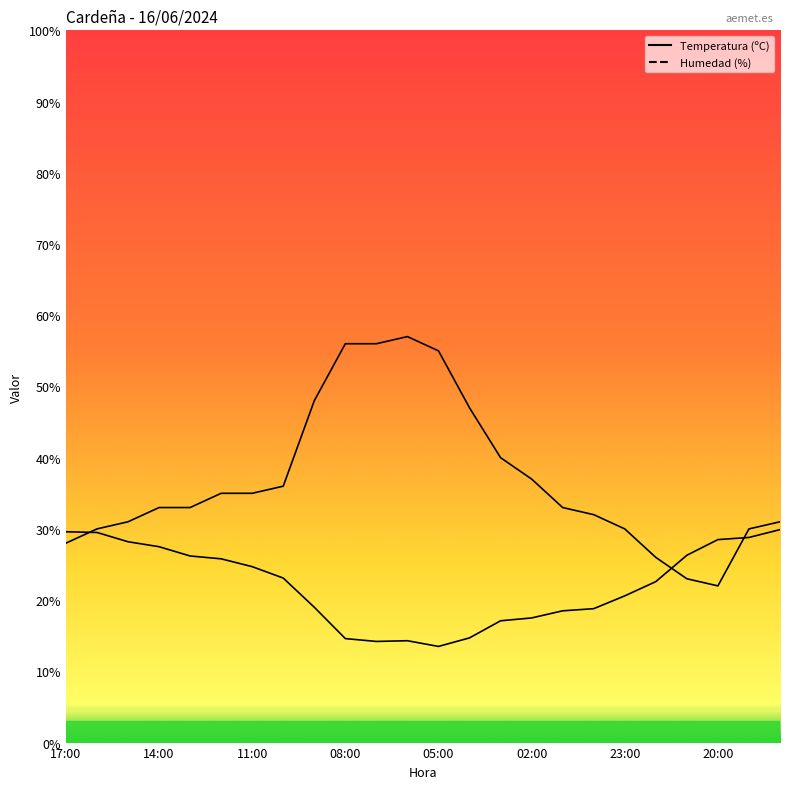

Reading left to right, list all the values displayed in this chart.

Temperatura (ºC): 29.6	29.5	28.2	27.5	26.2	25.8	24.7	23.1	19.0	14.6	14.2	14.3	13.5	14.7	17.1	17.5	18.5	18.8	20.6	22.6	26.3	28.5	28.8	29.9
Humedad (%): 28.0	30.0	31.0	33.0	33.0	35.0	35.0	36.0	48.0	56.0	56.0	57.0	55.0	47.0	40.0	37.0	33.0	32.0	30.0	26.0	23.0	22.0	30.0	31.0